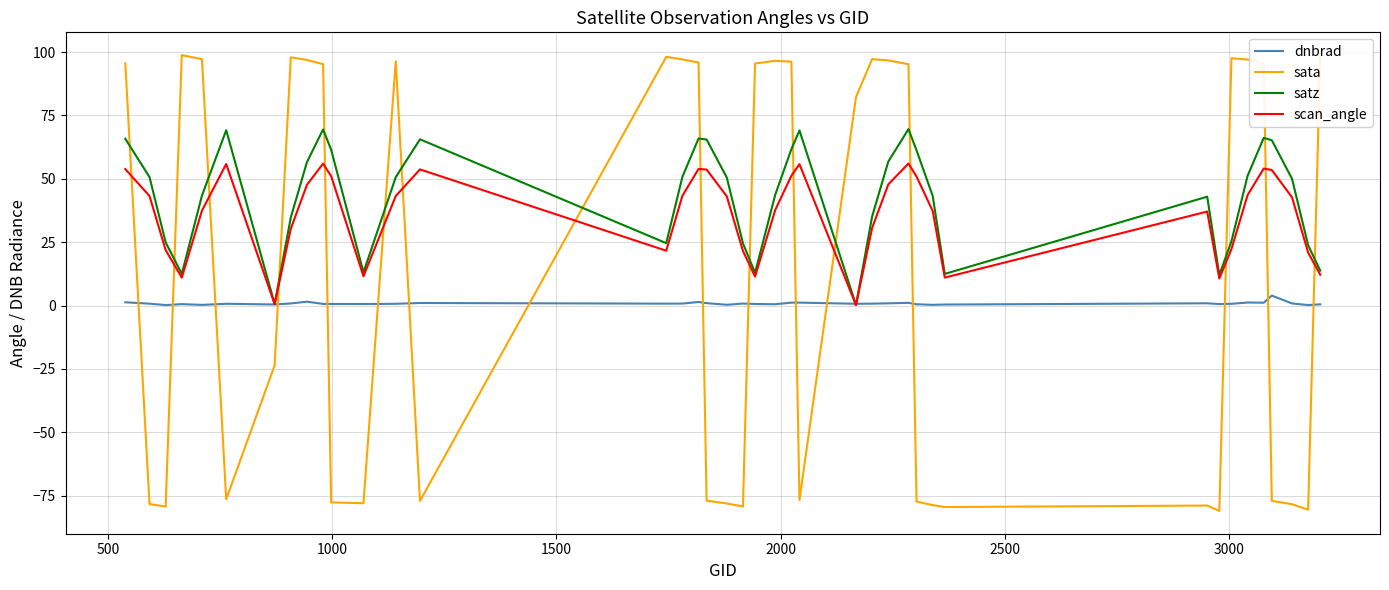

What is the maximum value shown in the chart?

98.8